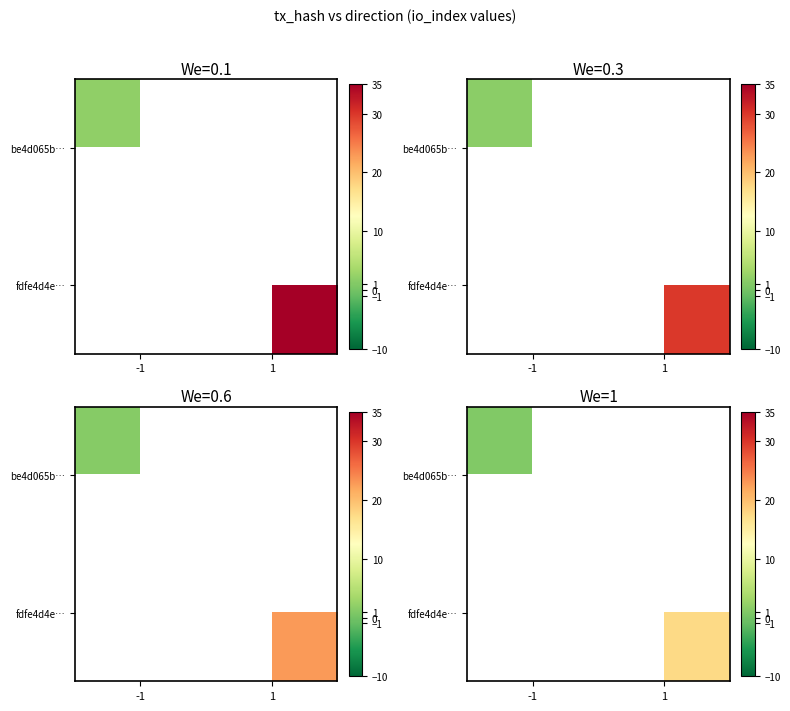

What is the minimum value shown in the chart?

1.0